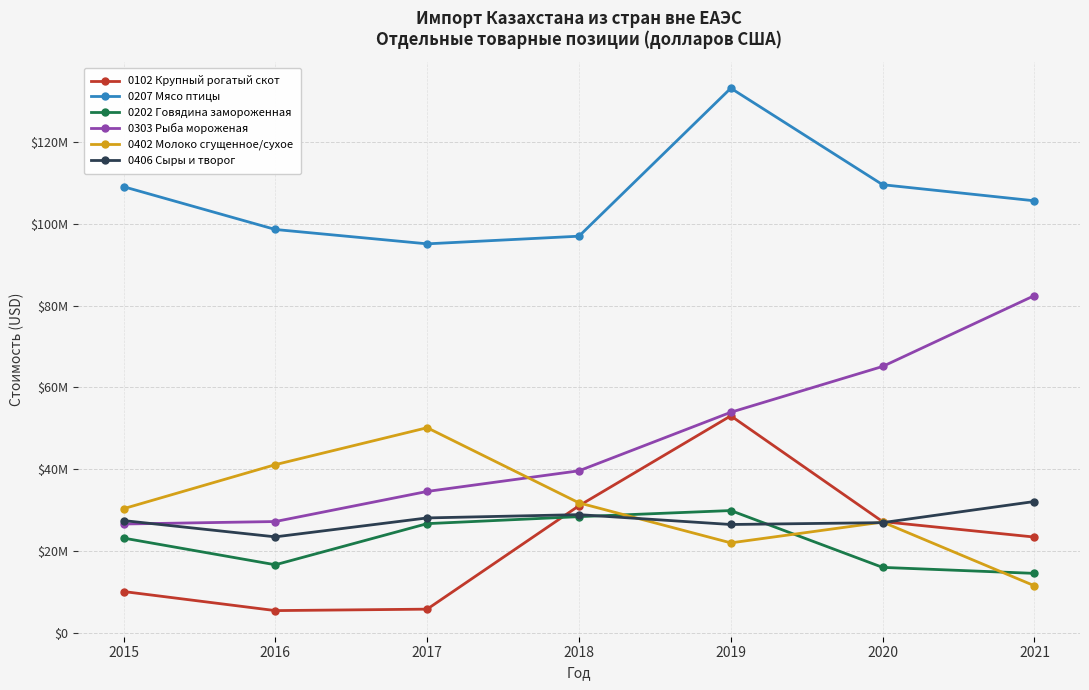

True or false: 0102 Крупный рогатый скот and 0207 Мясо птицы intersect in this chart.

False